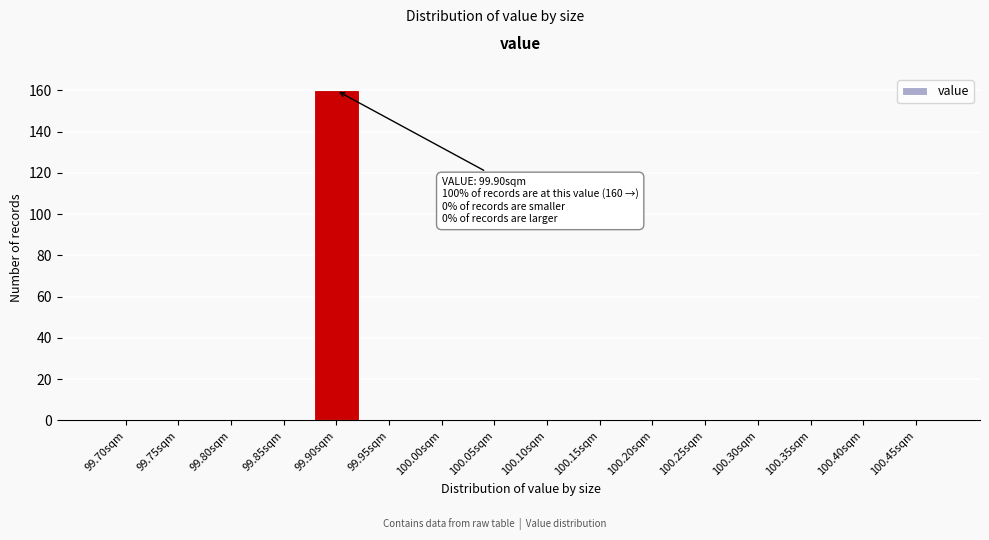

Reading right to left, extract all data points from this chart.

100.45sqm=0	100.40sqm=0	100.35sqm=0	100.30sqm=0	100.25sqm=0	100.20sqm=0	100.15sqm=0	100.10sqm=0	100.05sqm=0	100.00sqm=0	99.95sqm=0	99.90sqm=160	99.85sqm=0	99.80sqm=0	99.75sqm=0	99.70sqm=0